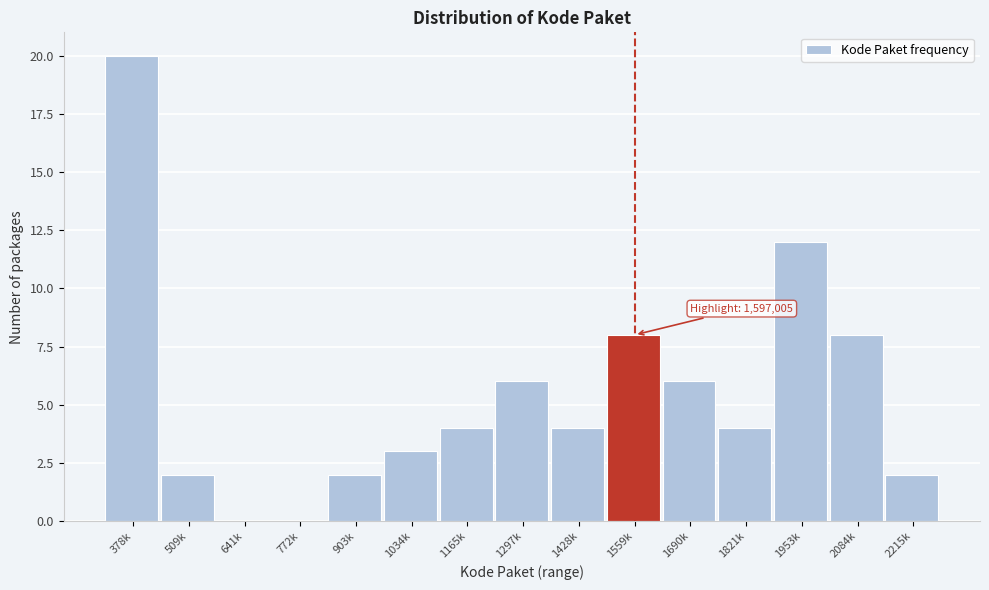

Reading left to right, extract all data points from this chart.

378k=20	509k=2	641k=0	772k=0	903k=2	1034k=3	1165k=4	1297k=6	1428k=4	1559k=8	1690k=6	1821k=4	1953k=12	2084k=8	2215k=2